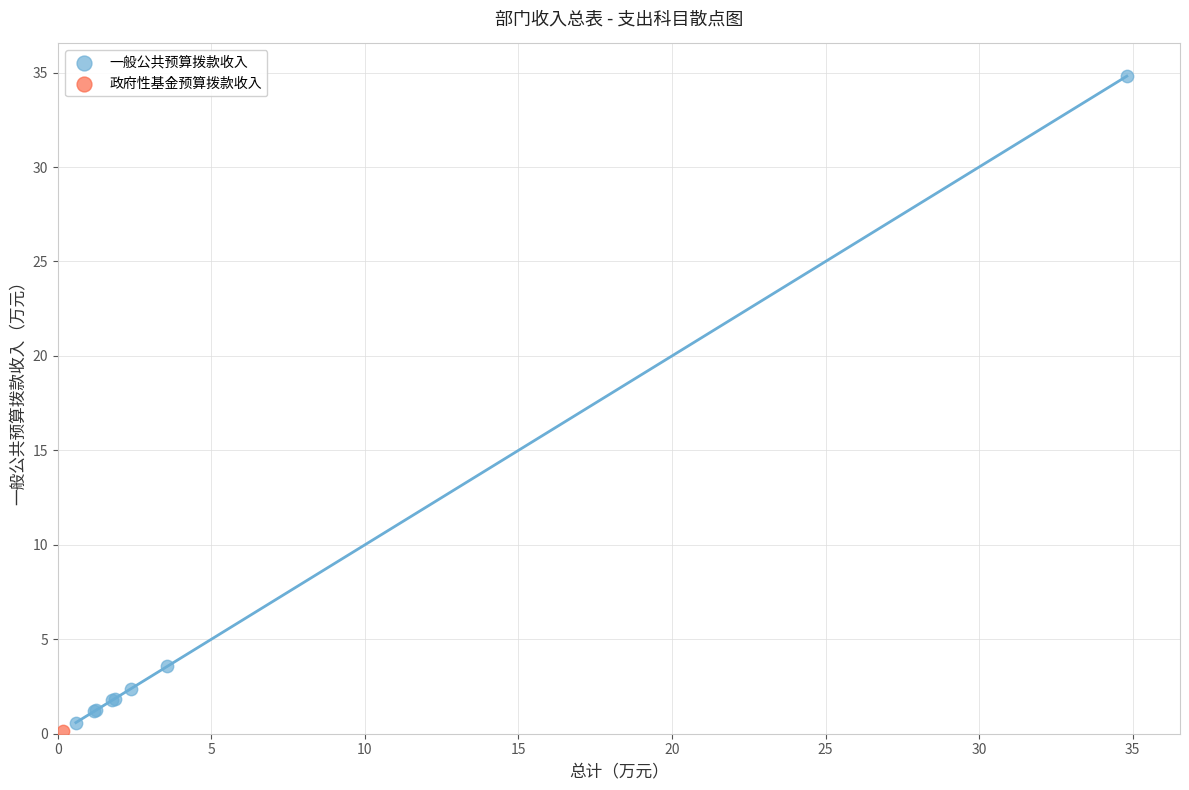

What are all the series names shown in the legend?

一般公共预算拨款收入, 政府性基金预算拨款收入